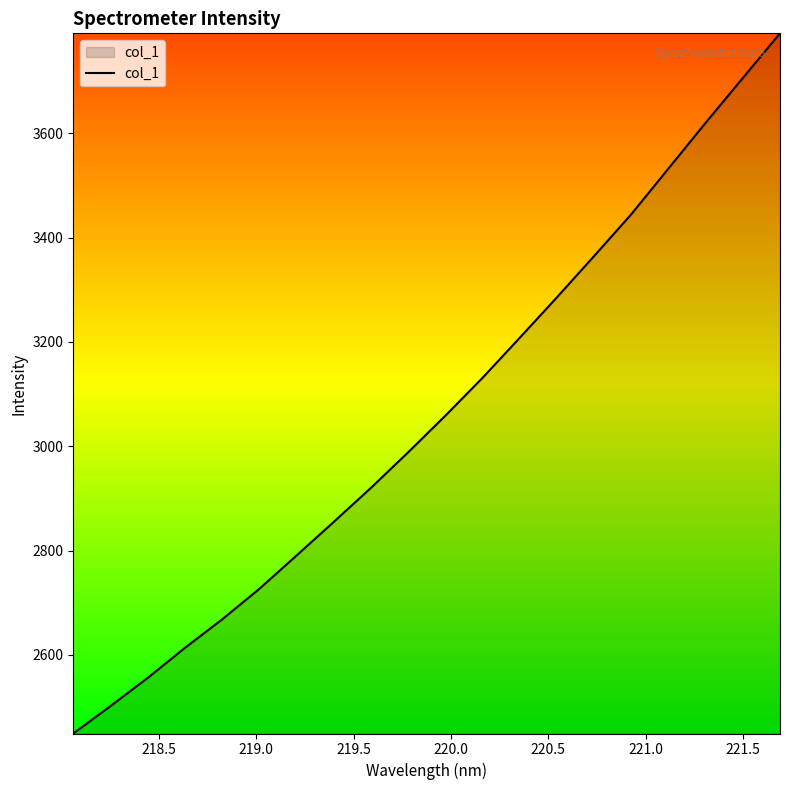

What is the greatest value displayed?

3791.4